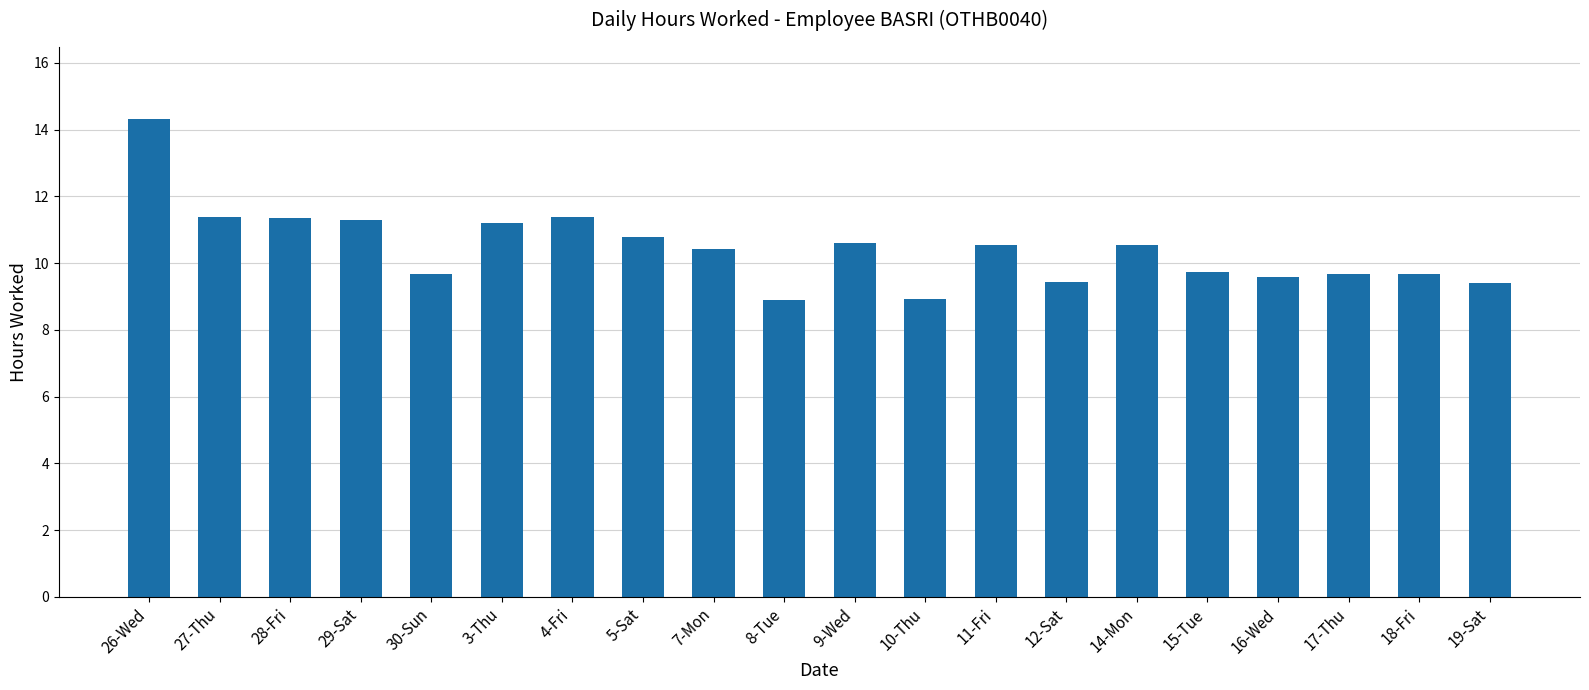

Which label corresponds to the largest value in the chart?

26-Wed